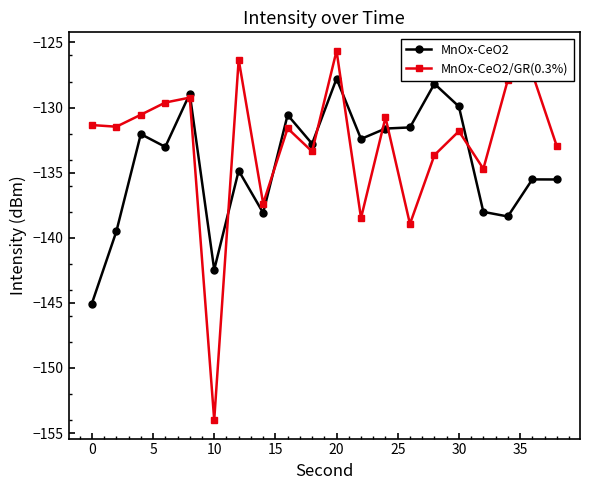

Rank the series by their average value, from lowest to highest.

MnOx-CeO2, MnOx-CeO2/GR(0.3%)